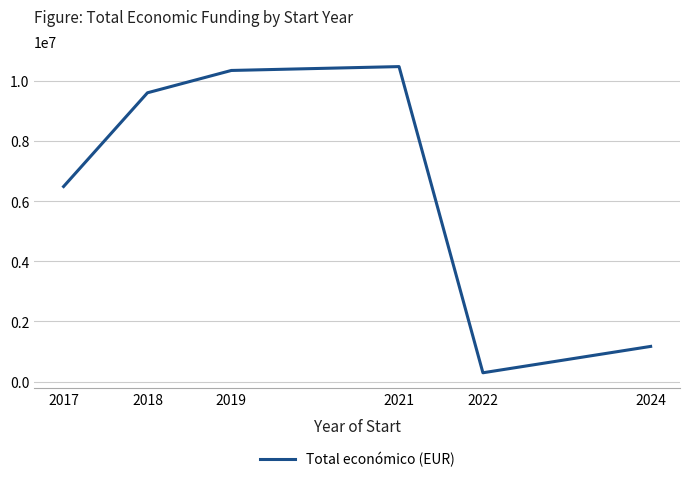

What is the sum of all values?

38394761